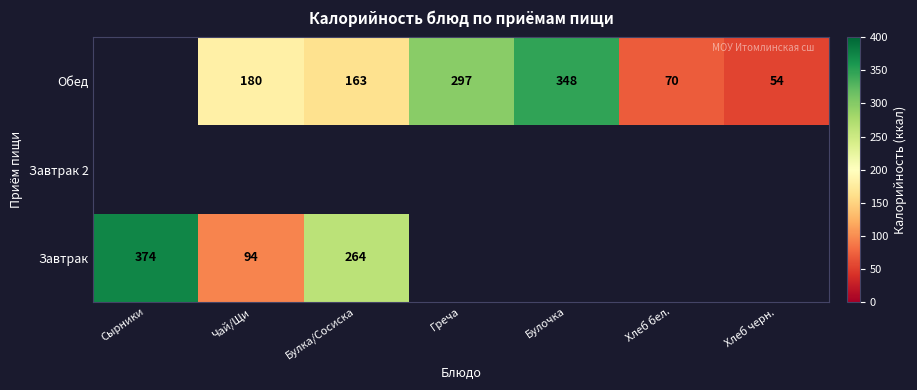

What is the difference between the Обед values at Булочка and Чай/Щи?

168